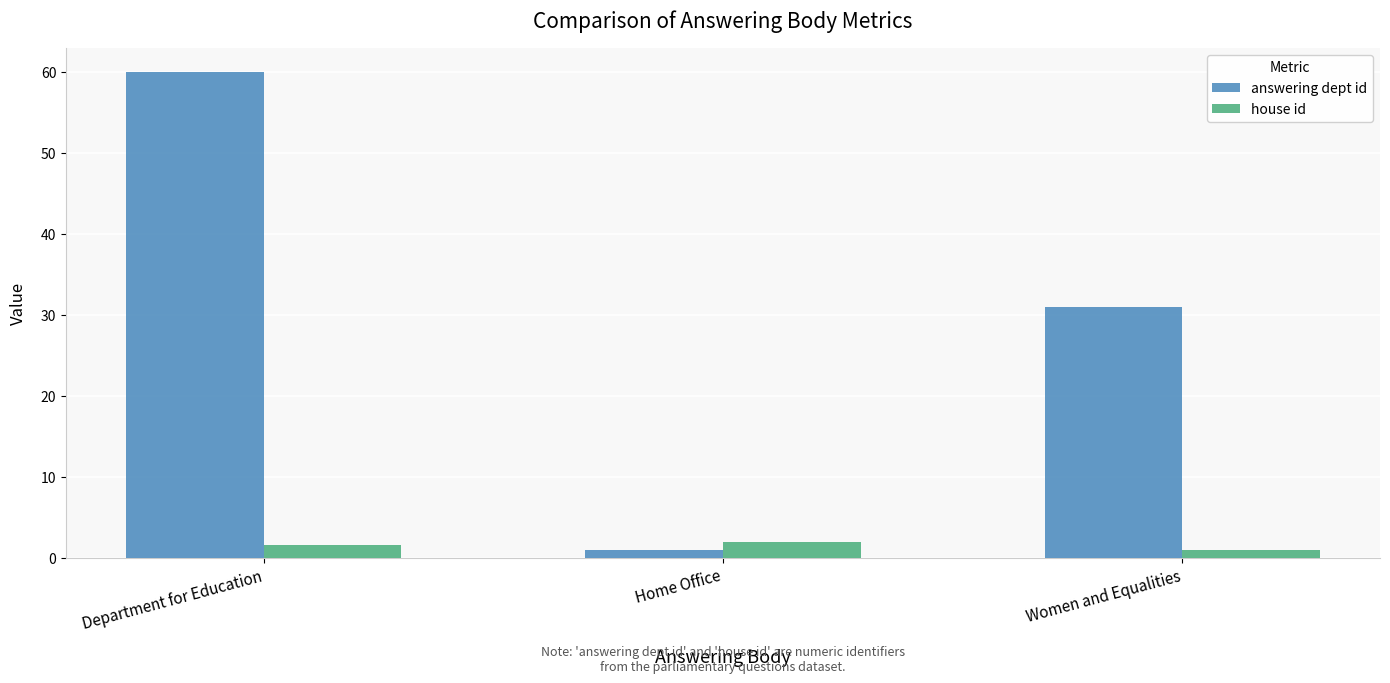

Reading right to left, what are all the values shown in this chart?

answering dept id: 31.0	1.0	60.0
house id: 1.0	2.0	1.6